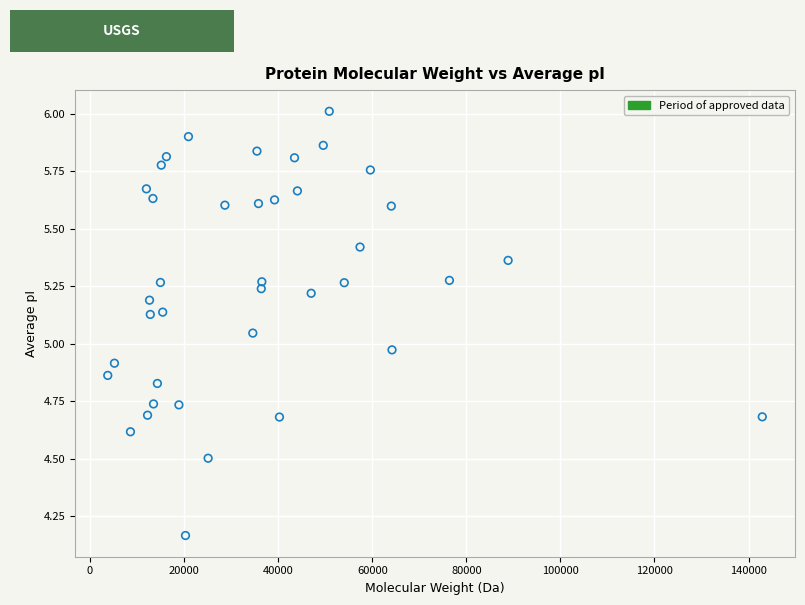

What is the range of Y values (max minus min)?

1.8